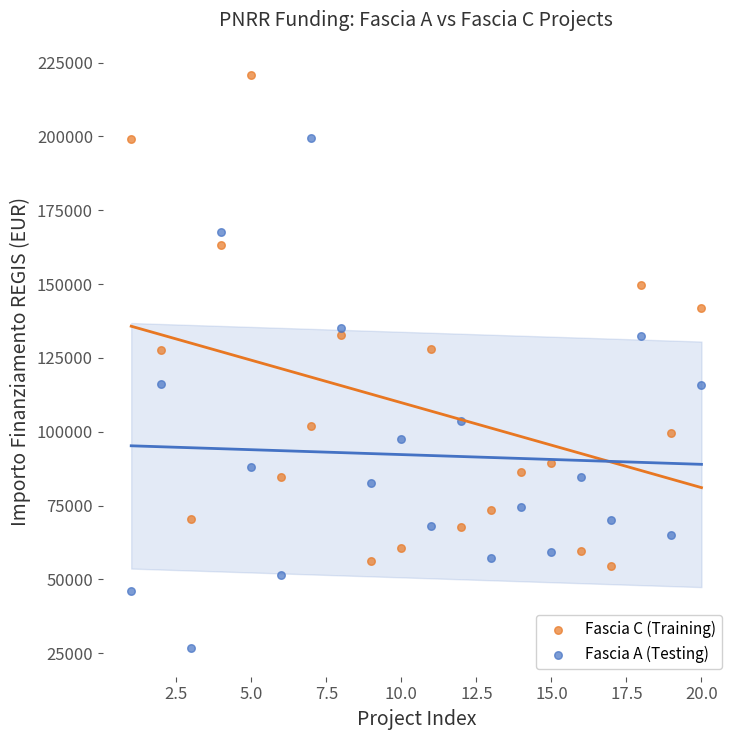

Which series reaches the minimum Y coordinate?

Fascia A (Testing)